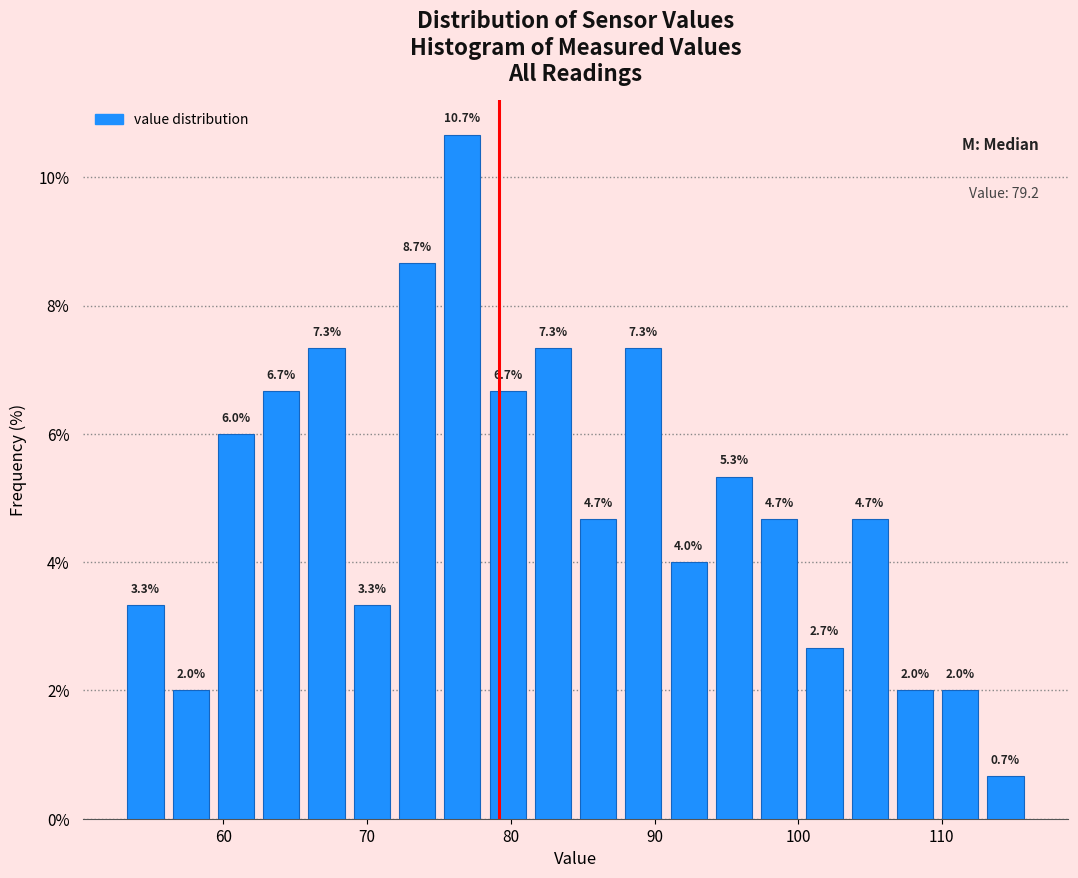

Around what value on the x-axis is the tallest bar? Give the approximate position of its centre, as read against the axis.

77